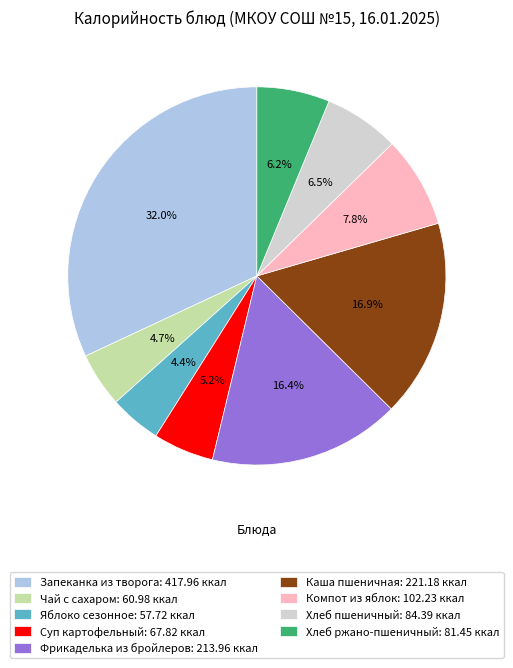

To the nearest percent, what percentage of the pie is Каша пшеничная?

17%